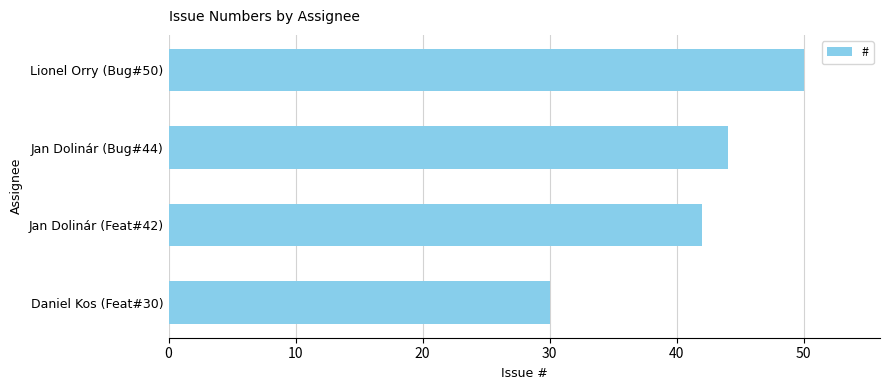

Reading bottom to top, extract all data points from this chart.

30	42	44	50